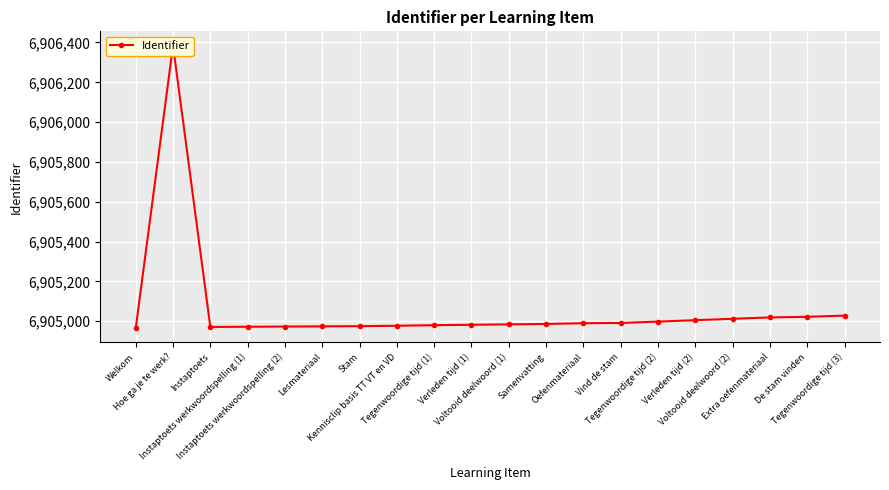

Where is the first local maximum?

Hoe ga je te werk?